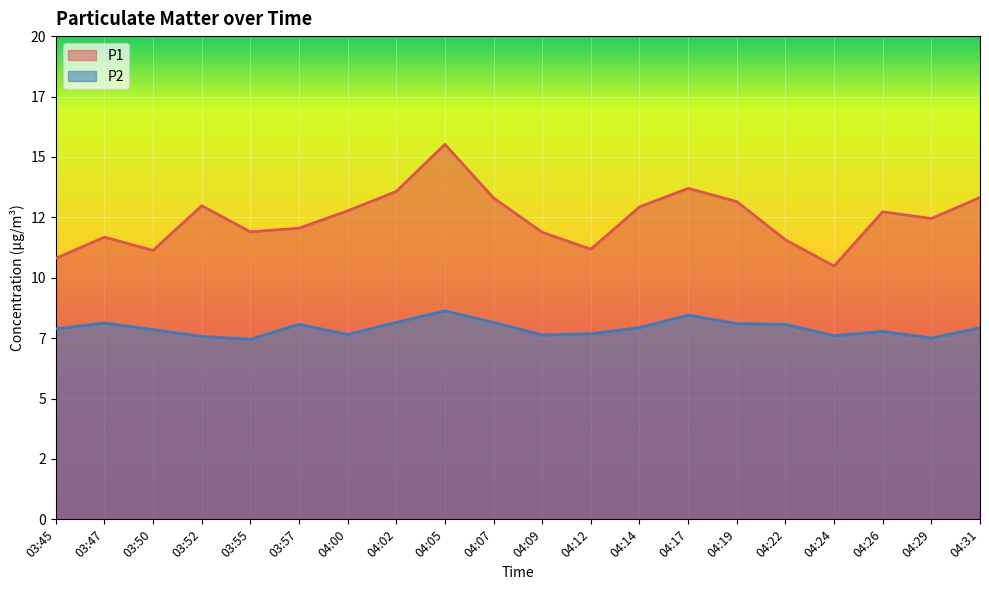

Rank the series by their average value, from lowest to highest.

P2, P1